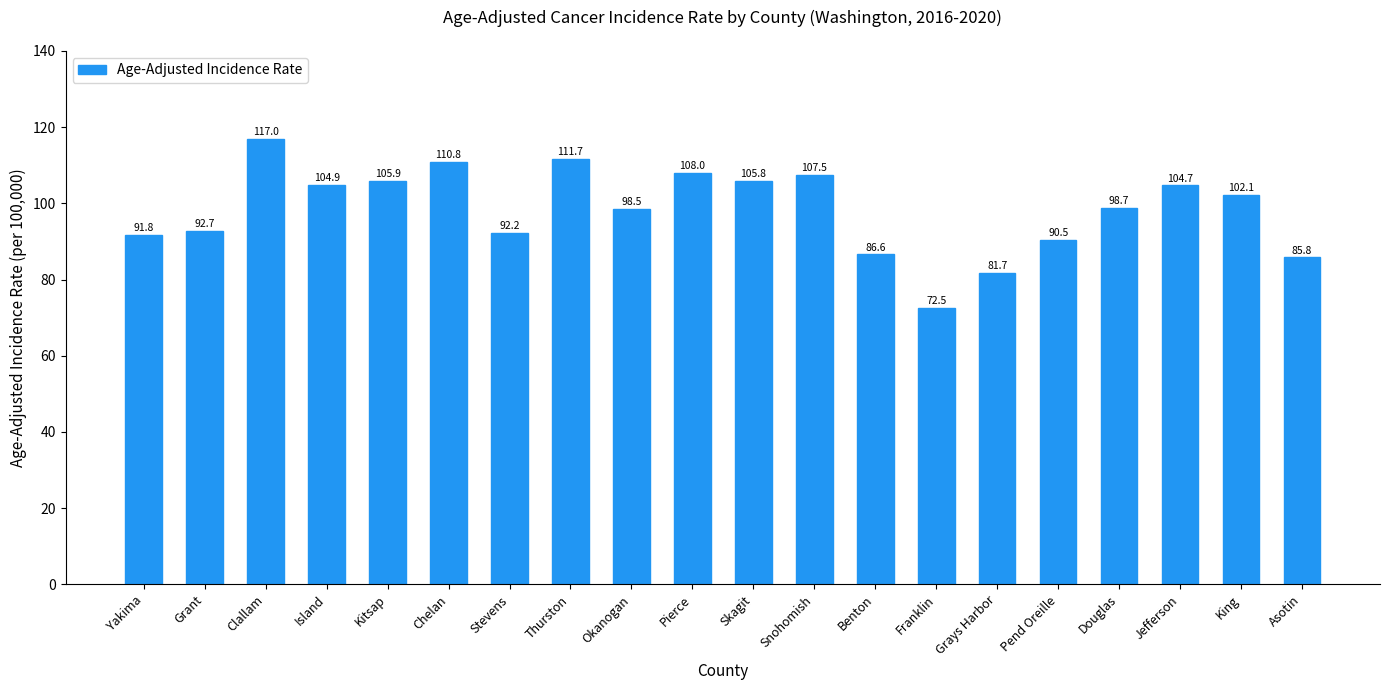

What position from the right is Snohomish?

9